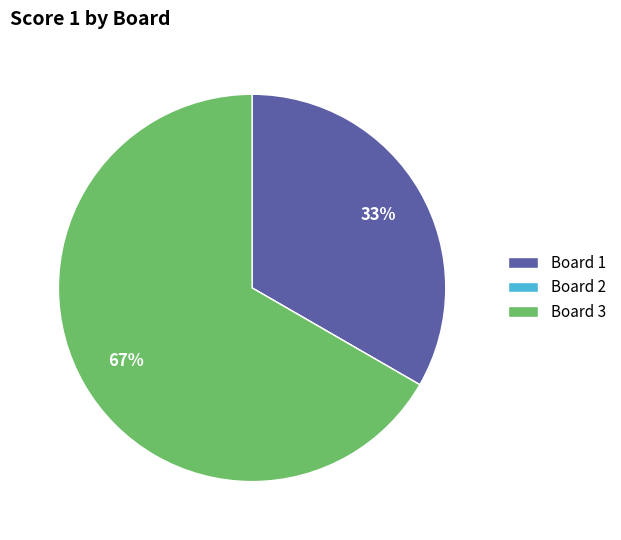

Is it true that Board 1 is 28% of the pie?

False